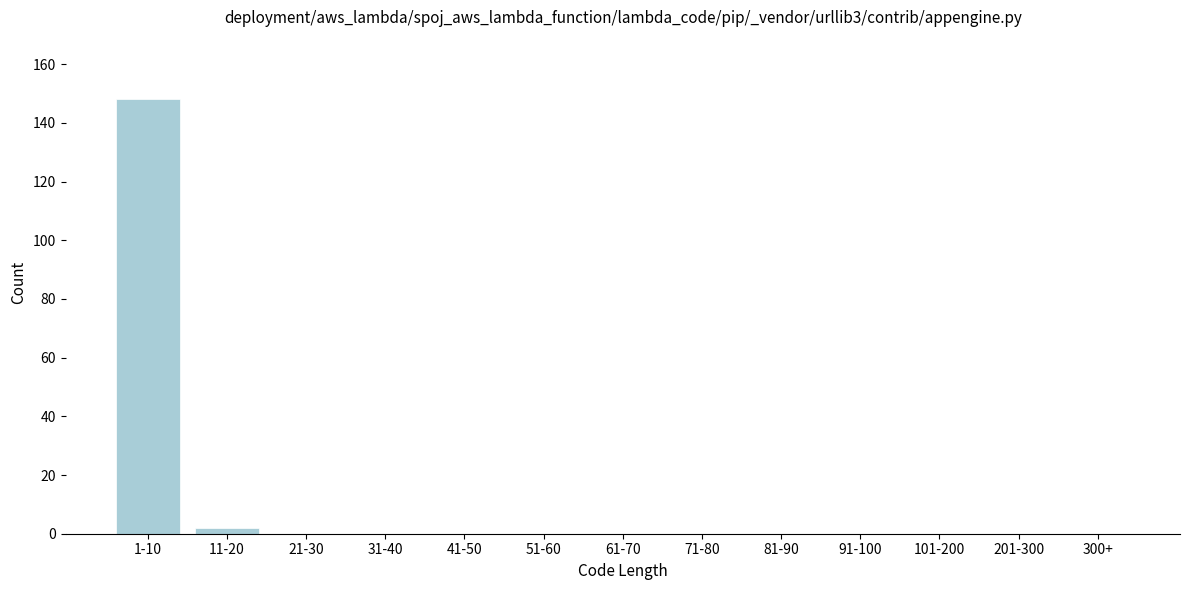

Reading left to right, extract all data points from this chart.

1-10=148	11-20=2	21-30=0	31-40=0	41-50=0	51-60=0	61-70=0	71-80=0	81-90=0	91-100=0	101-200=0	201-300=0	300+=0